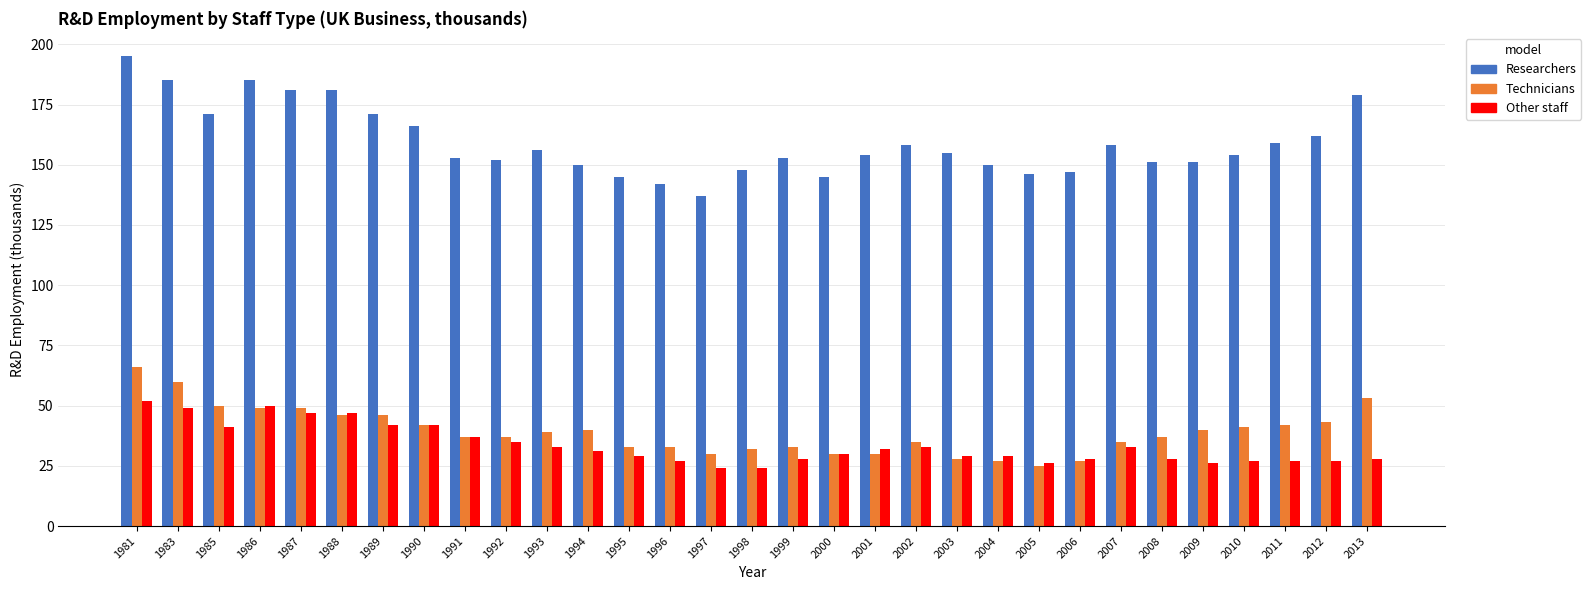

Which series changed the most between 1990 and 1992?

Researchers